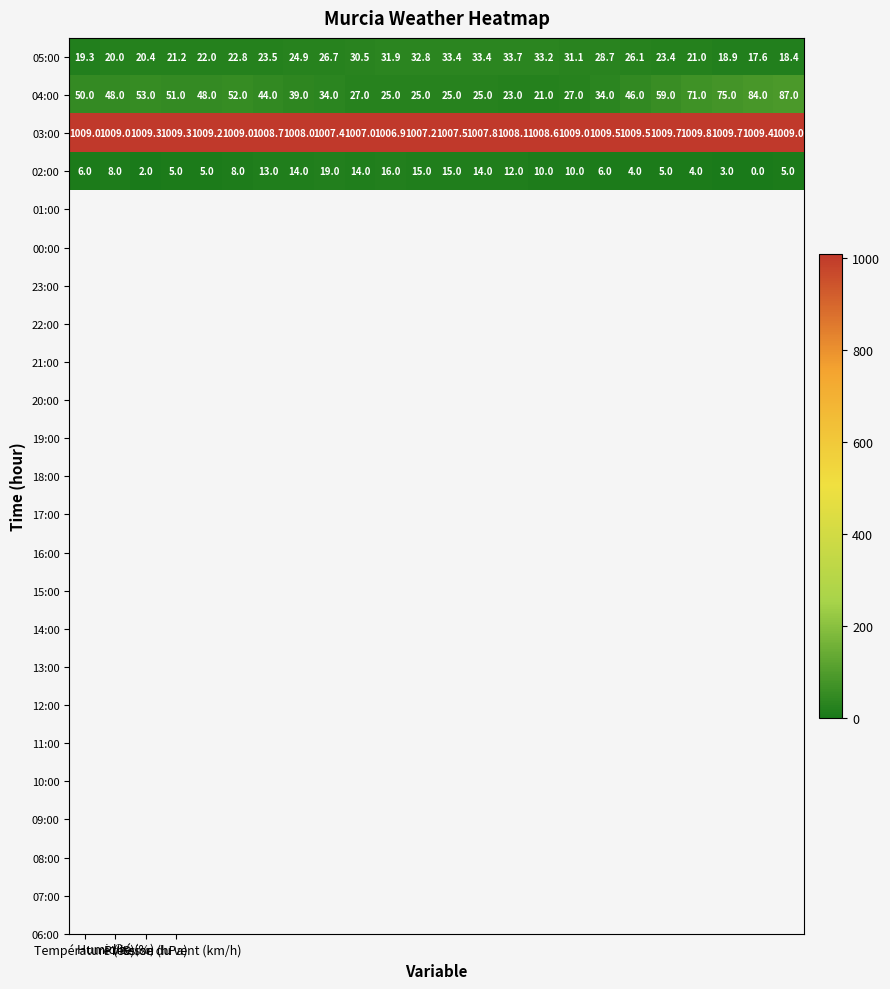

What is the minimum value for 03:00?

1006.9